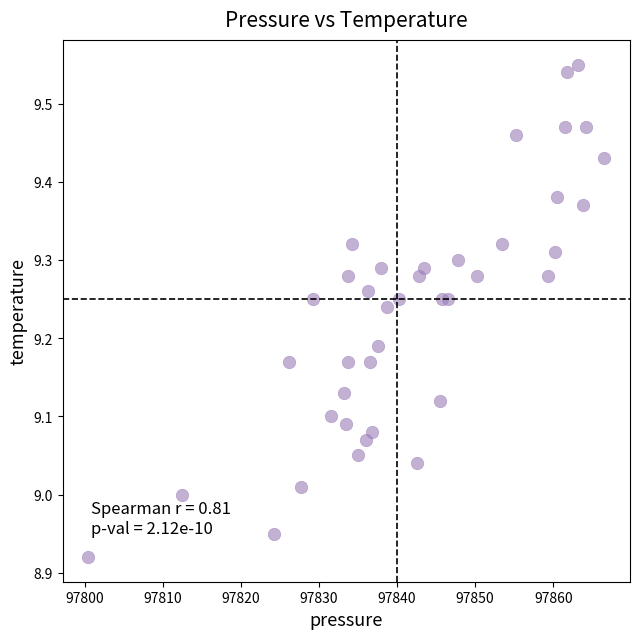

What is the range of X values (max minus min)?

66.1